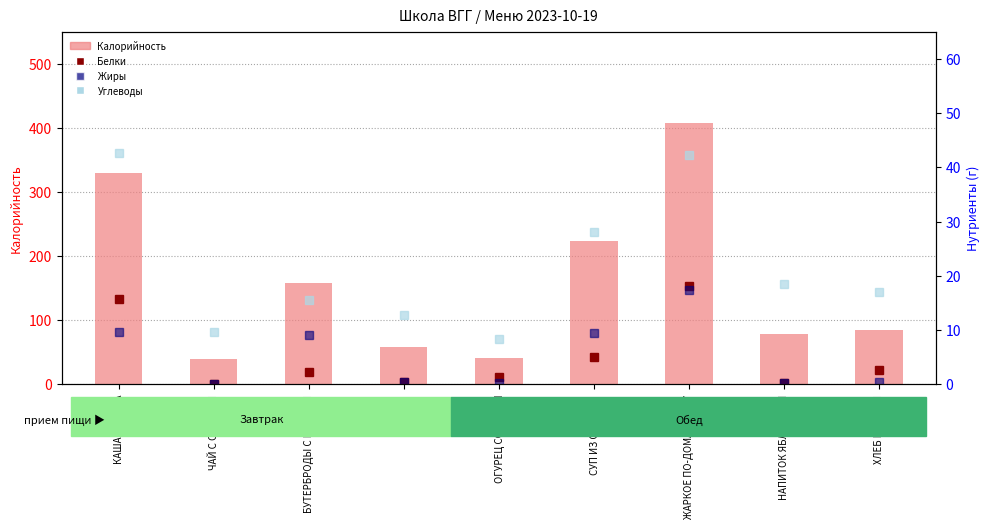

Reading left to right, extract all data points from this chart.

Калорийность: КАША ДРУЖБА=329.6	ЧАЙ С САХАРОМ=39.8	БУТЕРБРОДЫ С МАСЛОМ=157.6	ЯБЛОКО=58.8	ОГУРЕЦ СОЛЕНЫЙ=41.6	СУП ИЗ ОВОЩЕЙ=223.5	ЖАРКОЕ ПО-ДОМАШНЕМУ=408.1	НАПИТОК ЯБЛОЧНЫЙ=78.5	ХЛЕБ РЖАНОЙ=84.1
Белки: КАША ДРУЖБА=15.8	ЧАЙ С САХАРОМ=0.0	БУТЕРБРОДЫ С МАСЛОМ=2.3	ЯБЛОКО=0.5	ОГУРЕЦ СОЛЕНЫЙ=1.4	СУП ИЗ ОВОЩЕЙ=5.1	ЖАРКОЕ ПО-ДОМАШНЕМУ=18.1	НАПИТОК ЯБЛОЧНЫЙ=0.2	ХЛЕБ РЖАНОЙ=2.6
Жиры: КАША ДРУЖБА=9.7	ЧАЙ С САХАРОМ=0.0	БУТЕРБРОДЫ С МАСЛОМ=9.1	ЯБЛОКО=0.5	ОГУРЕЦ СОЛЕНЫЙ=0.2	СУП ИЗ ОВОЩЕЙ=9.4	ЖАРКОЕ ПО-ДОМАШНЕМУ=17.3	НАПИТОК ЯБЛОЧНЫЙ=0.2	ХЛЕБ РЖАНОЙ=0.4
Углеводы: КАША ДРУЖБА=42.6	ЧАЙ С САХАРОМ=9.7	БУТЕРБРОДЫ С МАСЛОМ=15.5	ЯБЛОКО=12.7	ОГУРЕЦ СОЛЕНЫЙ=8.3	СУП ИЗ ОВОЩЕЙ=28.1	ЖАРКОЕ ПО-ДОМАШНЕМУ=42.2	НАПИТОК ЯБЛОЧНЫЙ=18.5	ХЛЕБ РЖАНОЙ=17.0